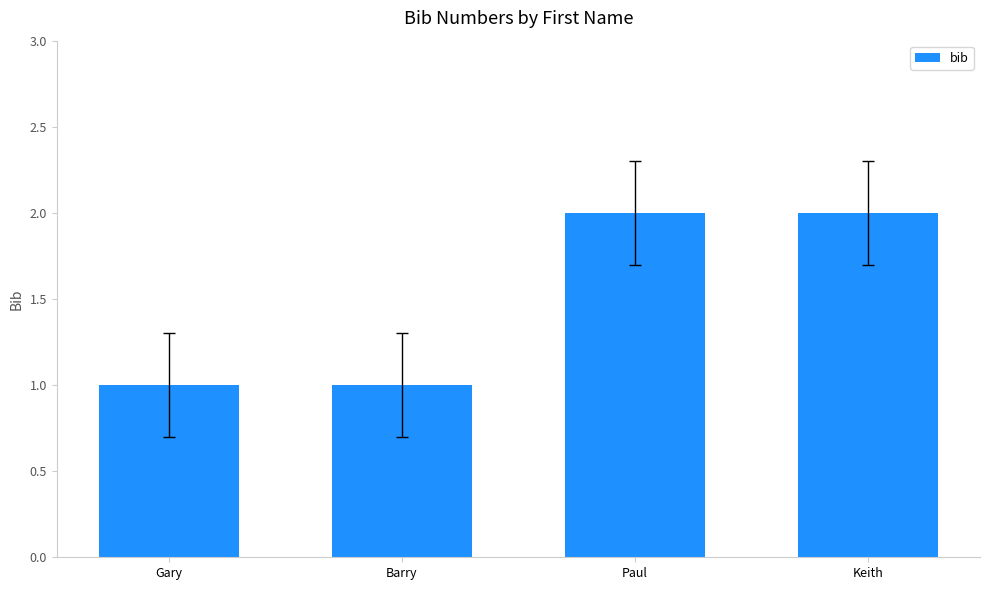

What is the label of the 1st bar from the left?

Gary